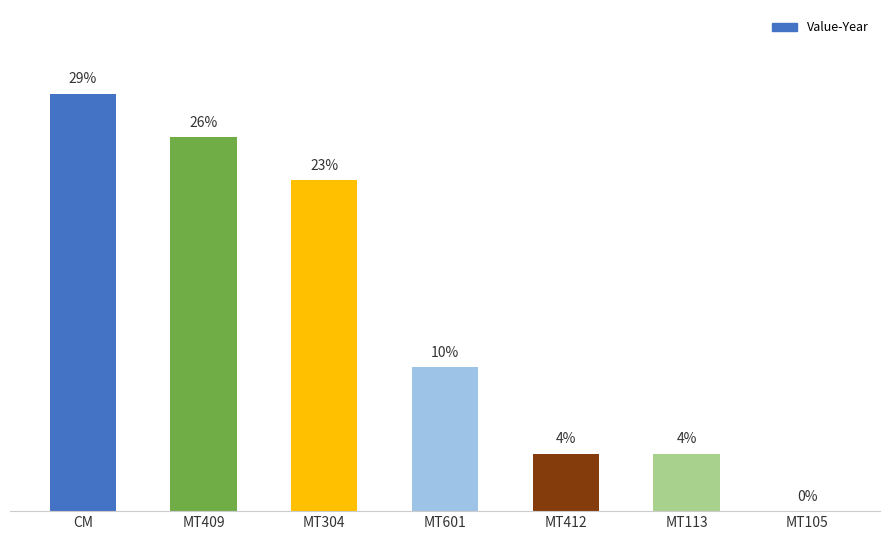

Which label corresponds to the largest value in the chart?

CM